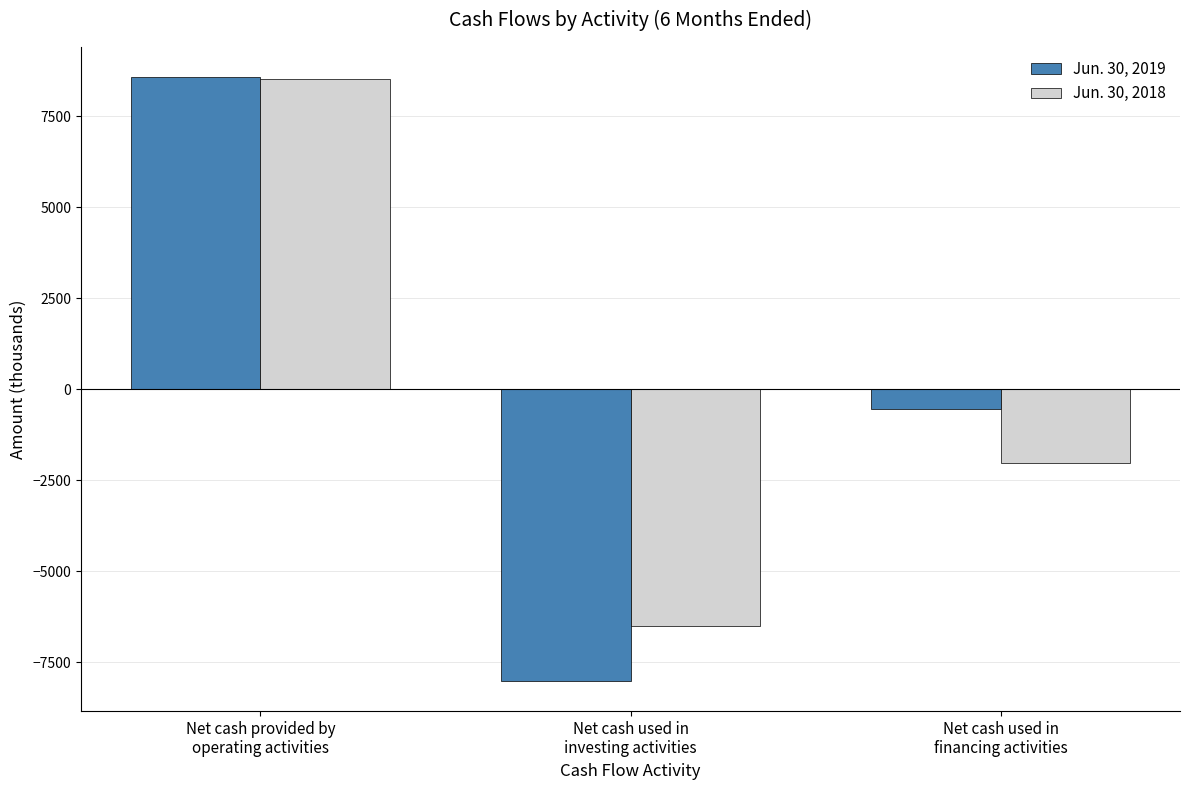

True or false: Jun. 30, 2018 has a value of -2033 at Net cash used in
financing activities.

True